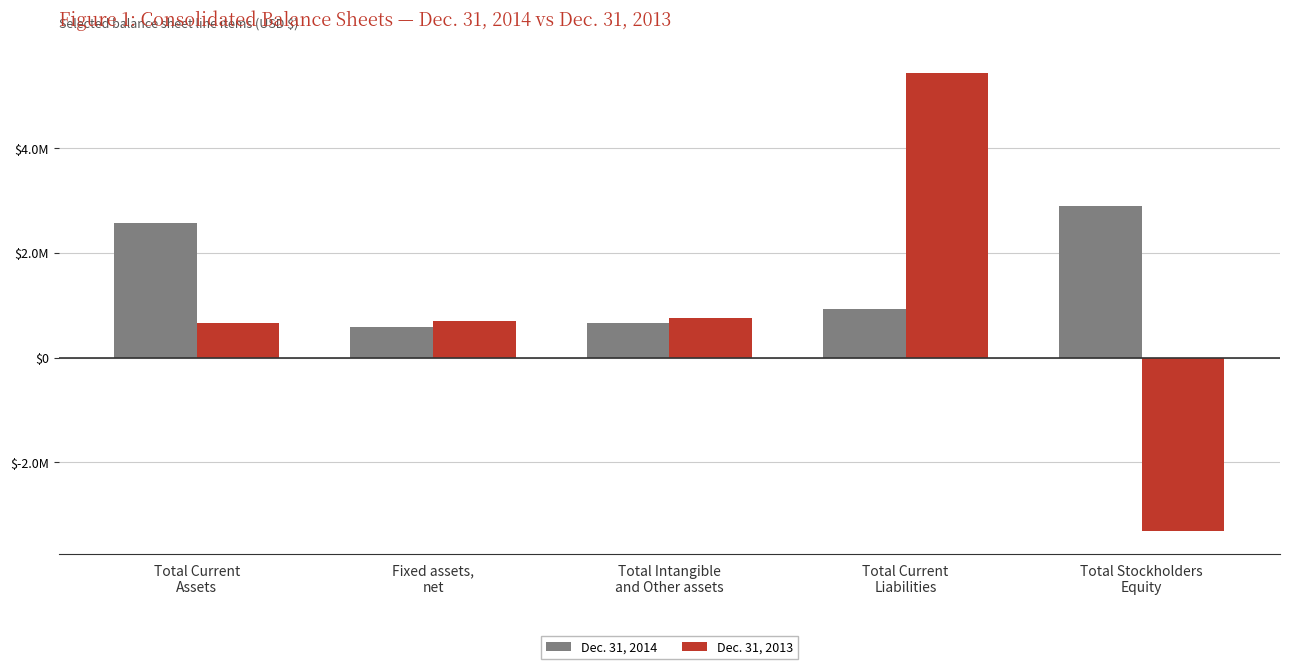

At Total Intangible
and Other assets, list the series in order from smallest to largest.

Dec. 31, 2014, Dec. 31, 2013